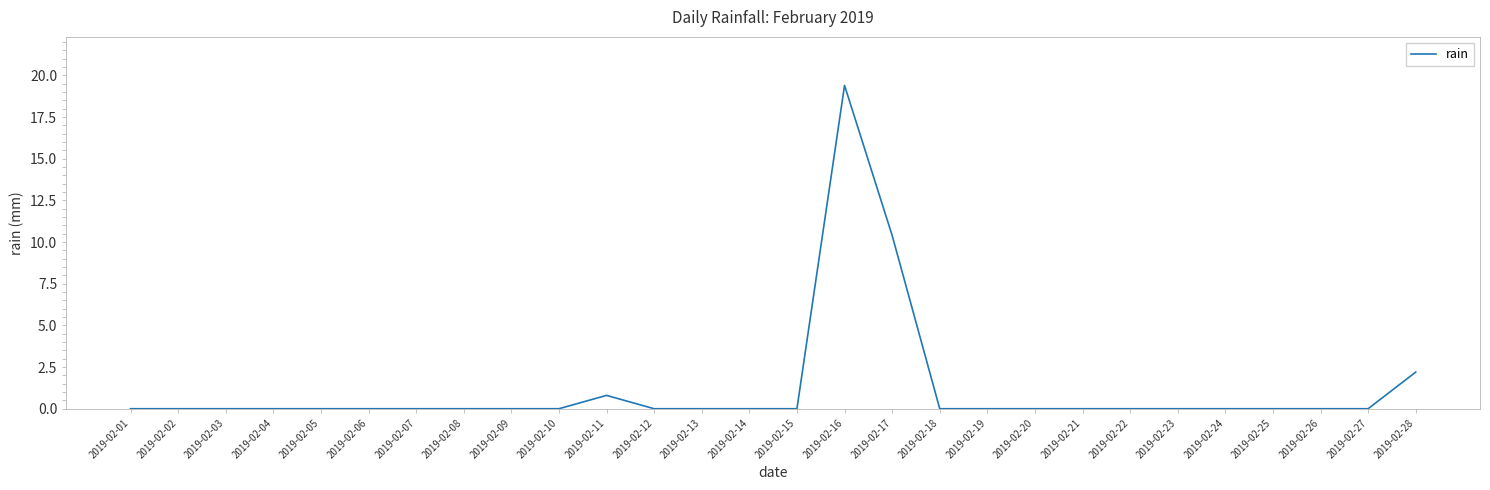

Is it true that the value at 2019-02-23 is 0.0?

True